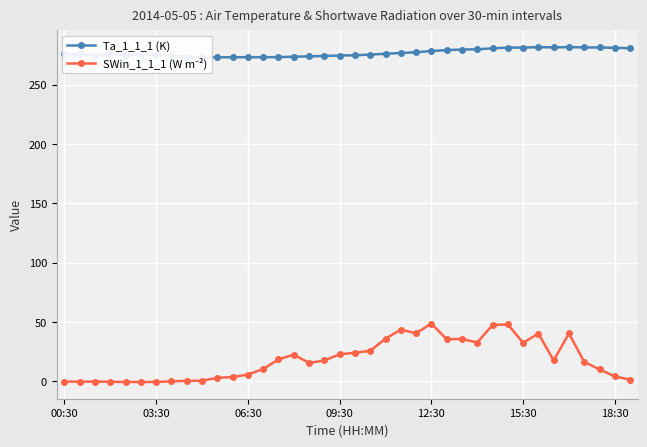

Is the value of SWin_1_1_1 (W m⁻²) at 22 greater than the value of Ta_1_1_1 (K) at 31?

No